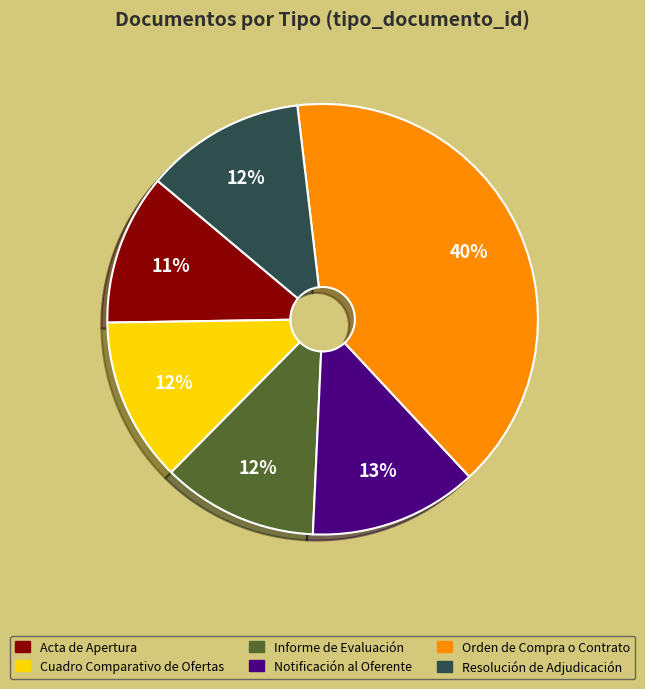

Does Resolución de Adjudicación represent more than half of the total?

No